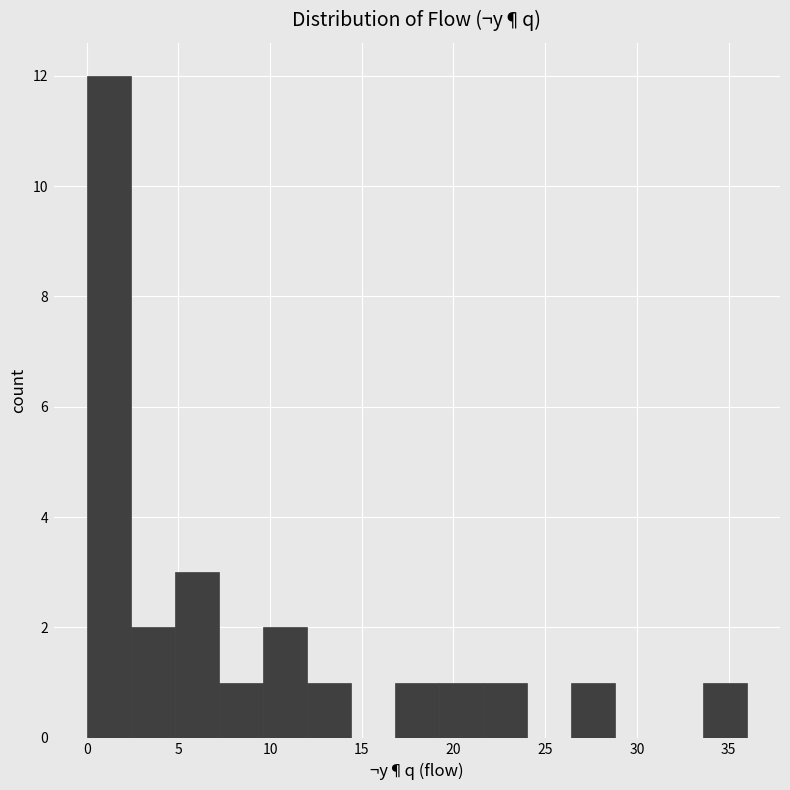

Reading left to right, list every bar in this chart as the range it spans on the x-axis followed by its height. Neither the bar edges nor the heights are printed on the chart, so give them approximately, as read against the axes.

0.0 to 2.4: 12
2.4 to 4.8: 2
4.8 to 7.2: 3
7.2 to 9.6: 1
9.6 to 12.0: 2
12.0 to 14.4: 1
14.4 to 16.8: 0
16.8 to 19.2: 1
19.2 to 21.6: 1
21.6 to 24.0: 1
24.0 to 26.4: 0
26.4 to 28.8: 1
28.8 to 31.2: 0
31.2 to 33.6: 0
33.6 to 36.0: 1